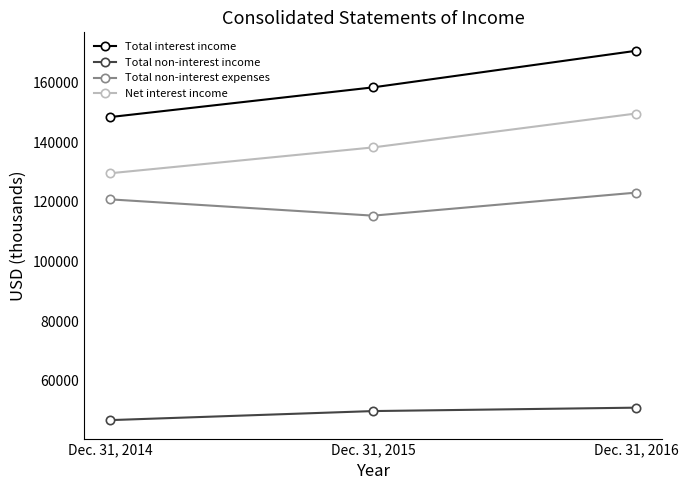

True or false: Total non-interest expenses has a value of 45640 at Dec. 31, 2014.

False